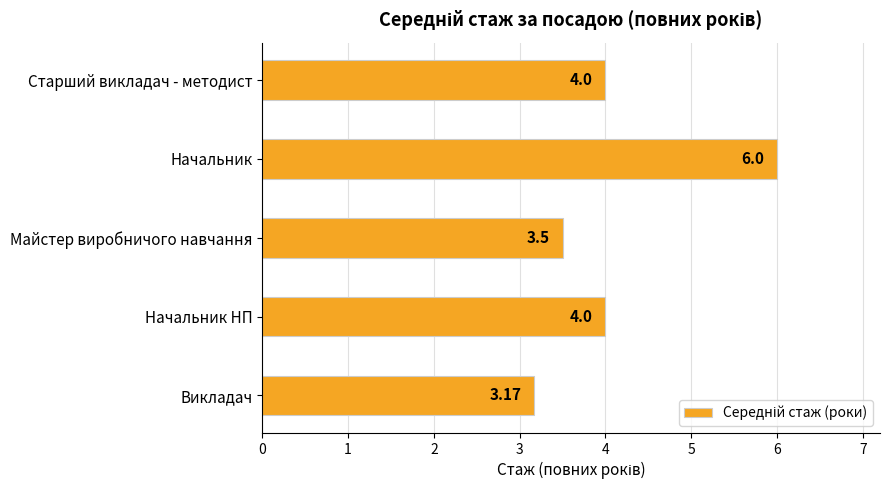

What is the change in value from Викладач to Начальник НП?

+0.8